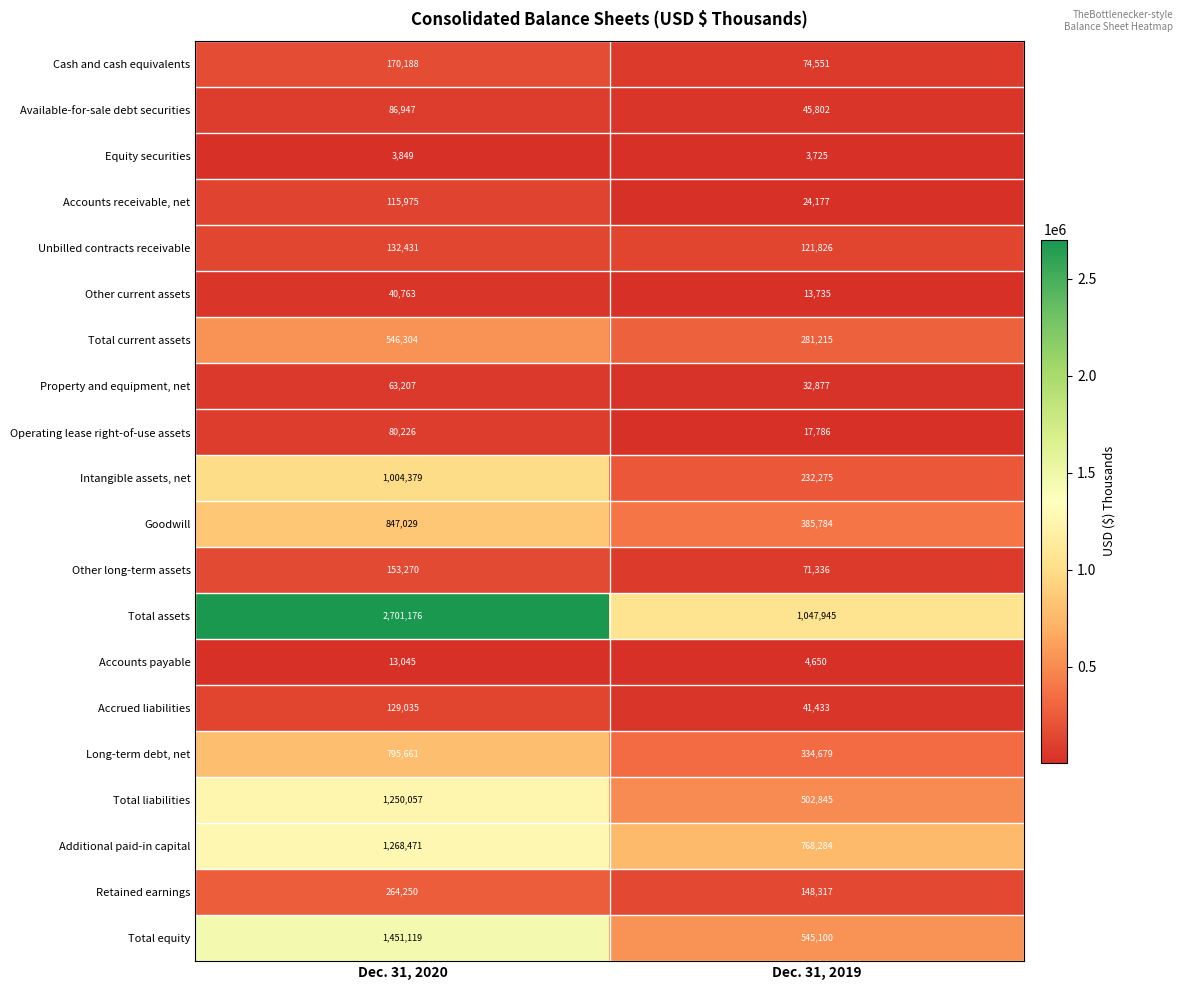

What is the smallest value displayed?

3725